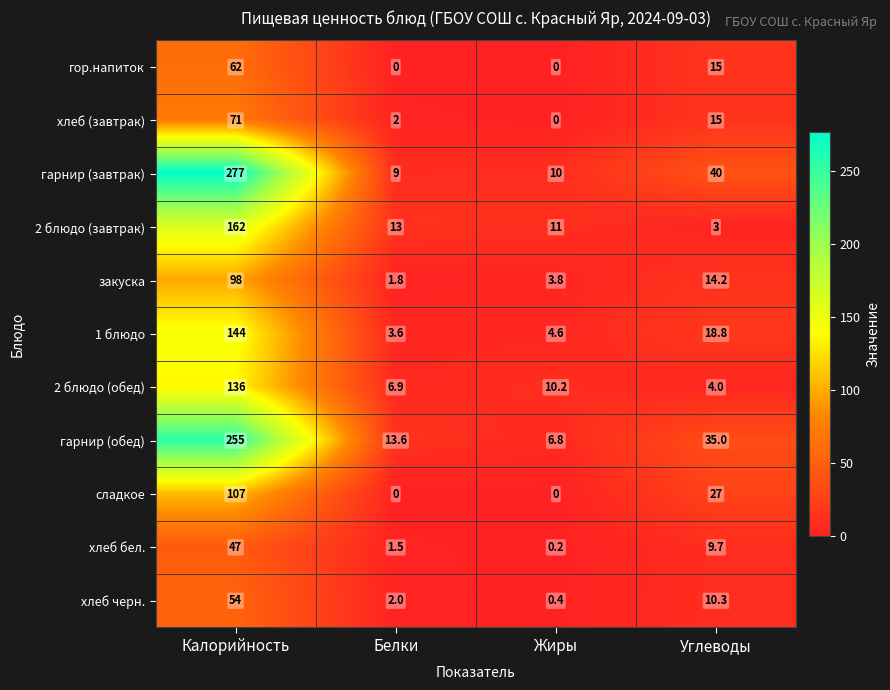

At which category is the sum across all series the highest?

Калорийность